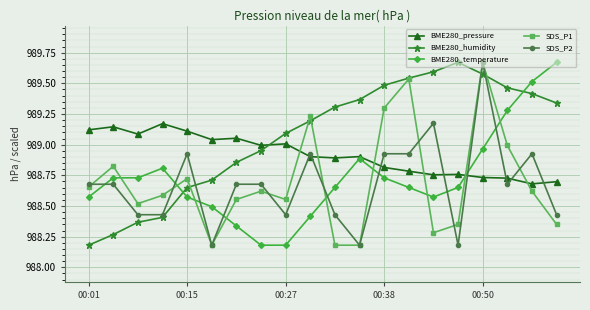

What are all the series names shown in the legend?

BME280_pressure, BME280_humidity, BME280_temperature, SDS_P1, SDS_P2